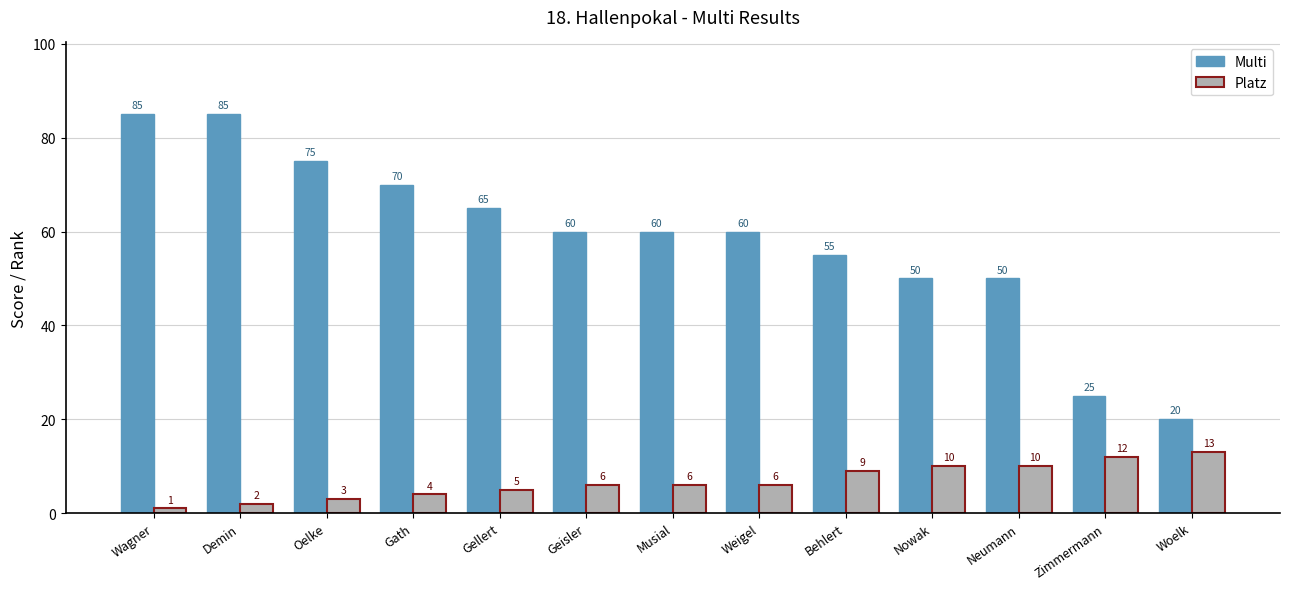

What is the label of the 11th bar from the left?

Neumann